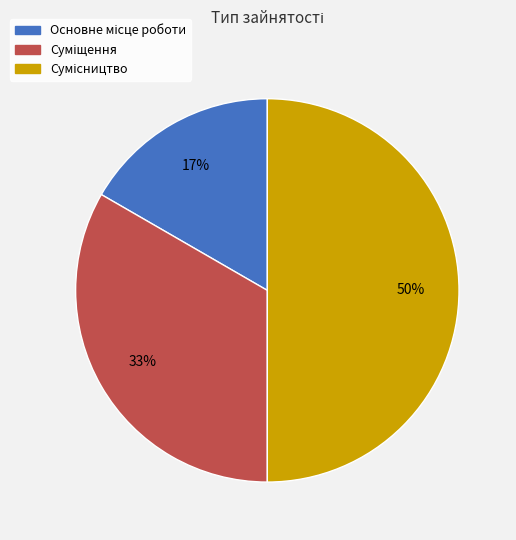

To the nearest percent, what is the average slice percentage?

33%